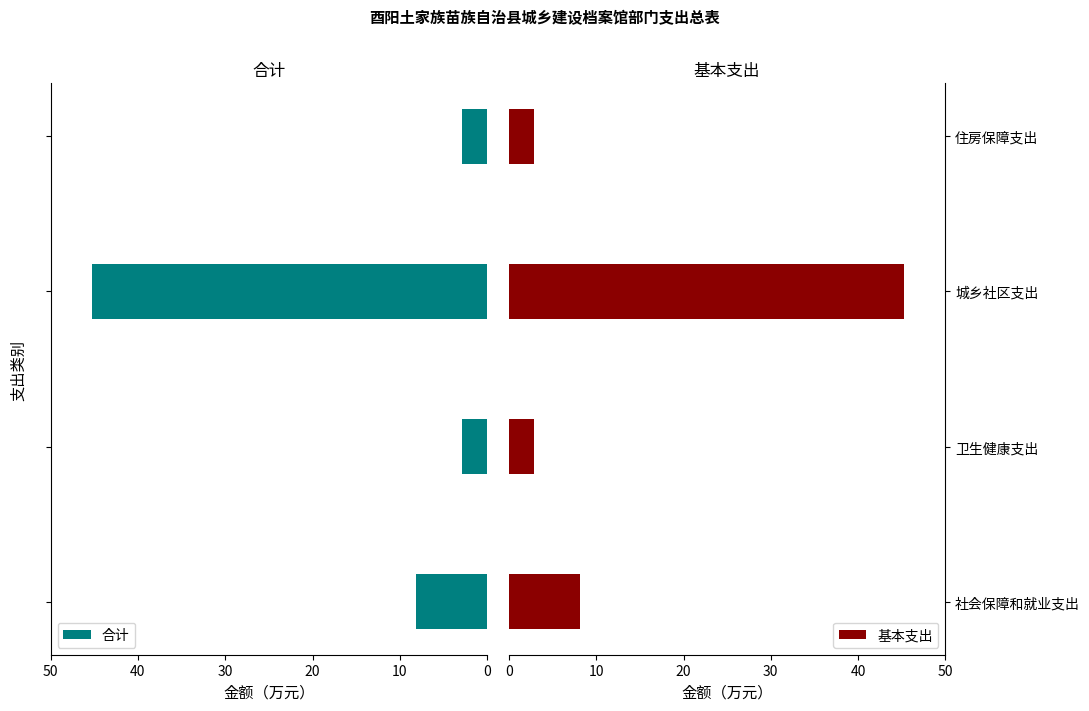

How many groups of bars are there?

4